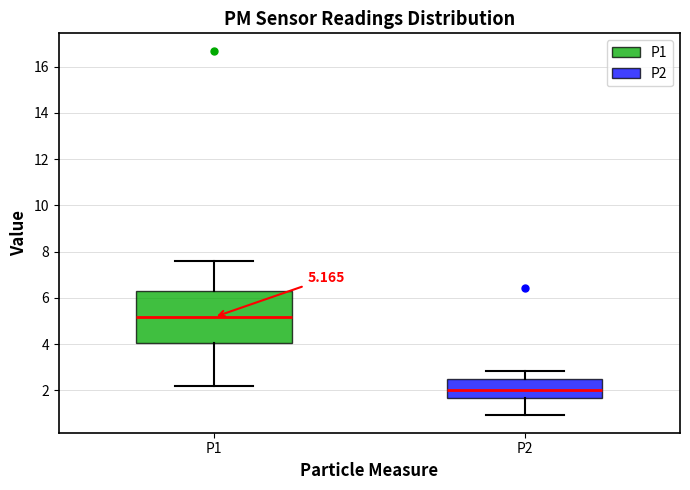

Which box has the highest median line?

P1